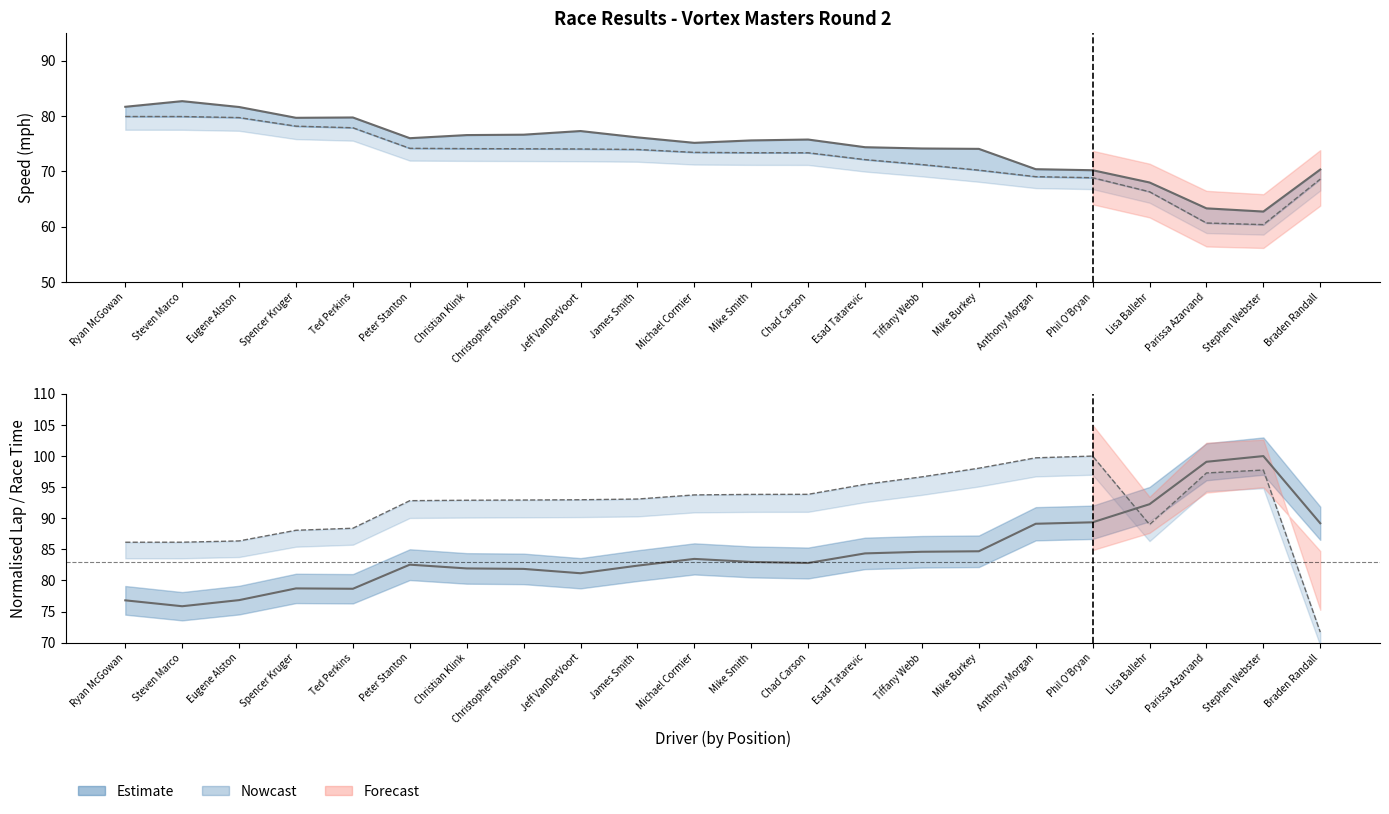

How many lines are shown in the chart?

4